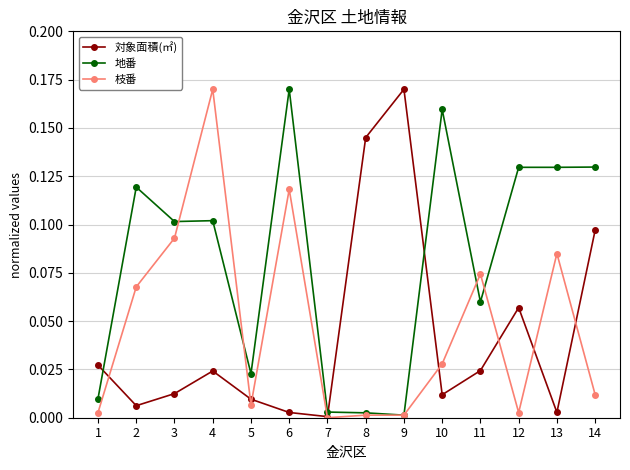

The 対象面積(㎡) series shows 0.0 at 3. True or false?

True